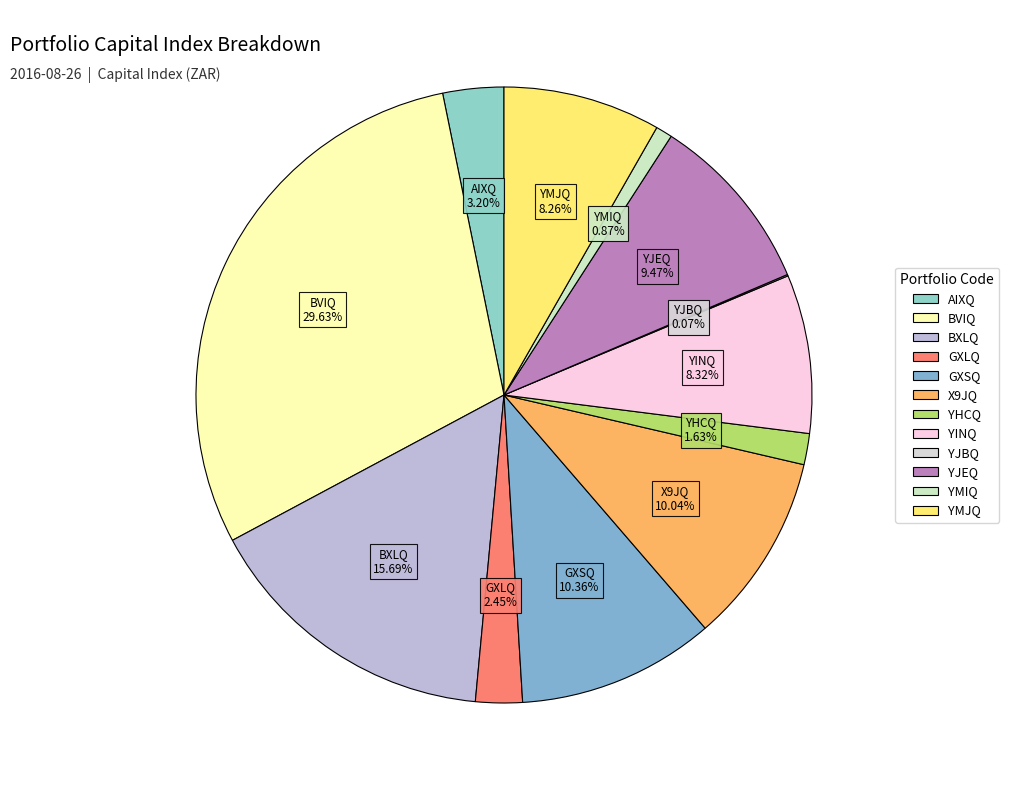

What percentage is the YMIQ slice, to the nearest percent?

1%